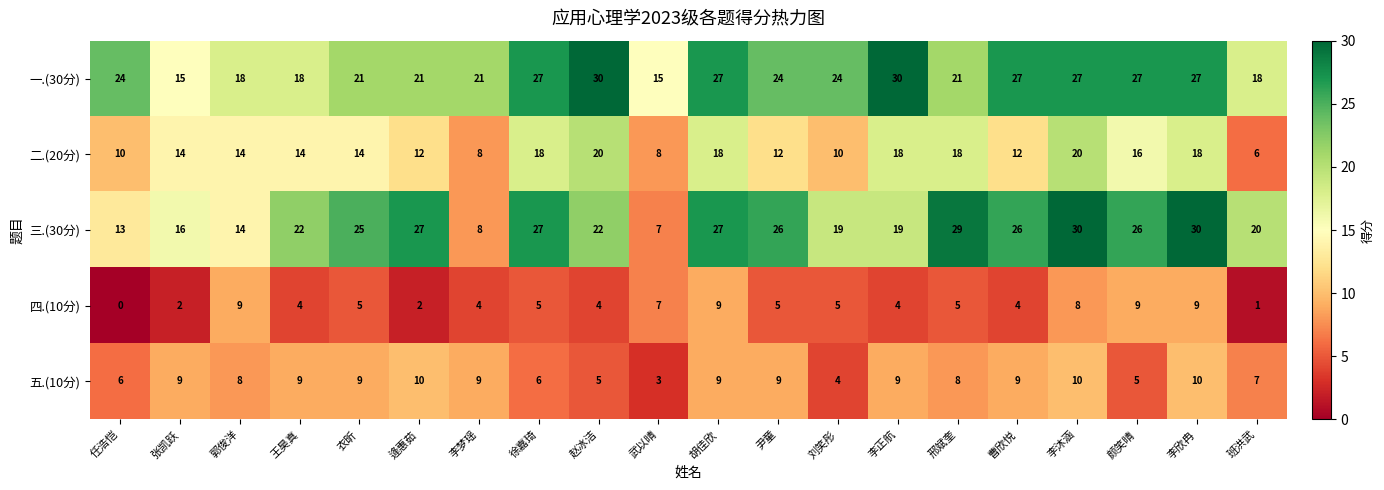

At which category is the sum across all series the highest?

李沐涵